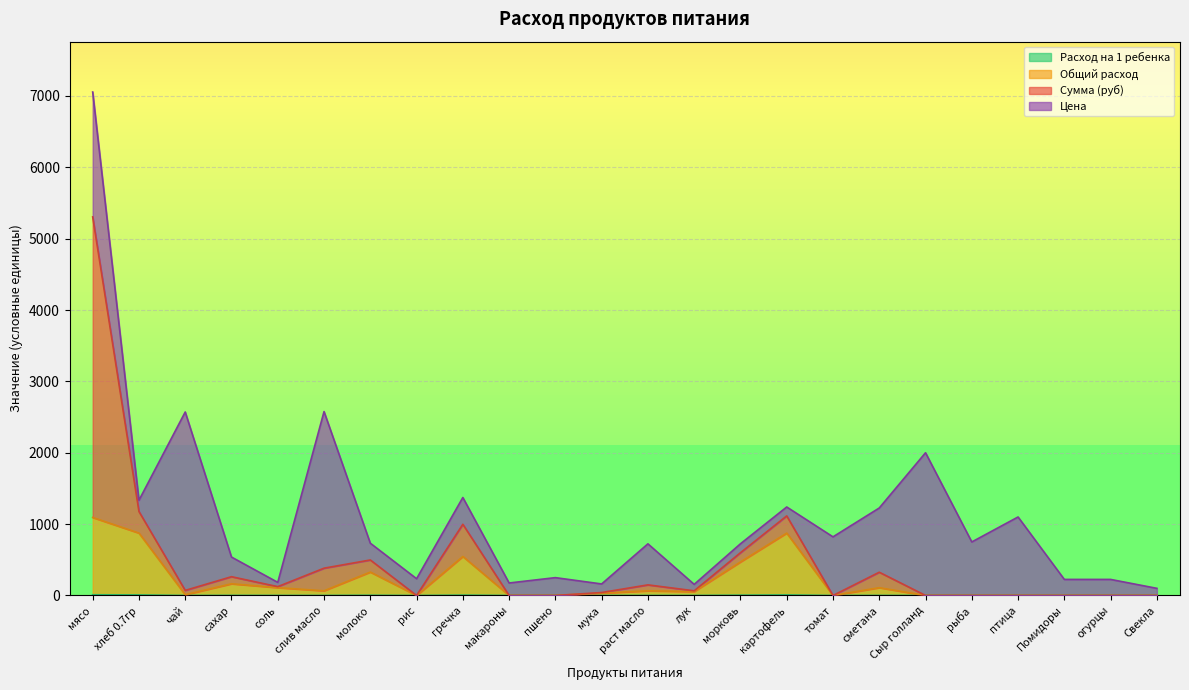

At which category is the sum across all series the highest?

мясо